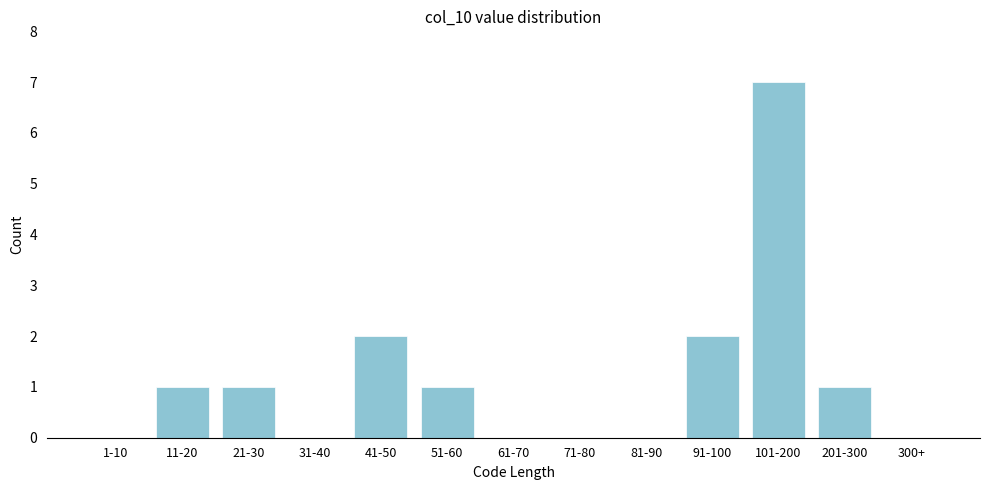

Reading left to right, extract all data points from this chart.

1-10=0	11-20=1	21-30=1	31-40=0	41-50=2	51-60=1	61-70=0	71-80=0	81-90=0	91-100=2	101-200=7	201-300=1	300+=0